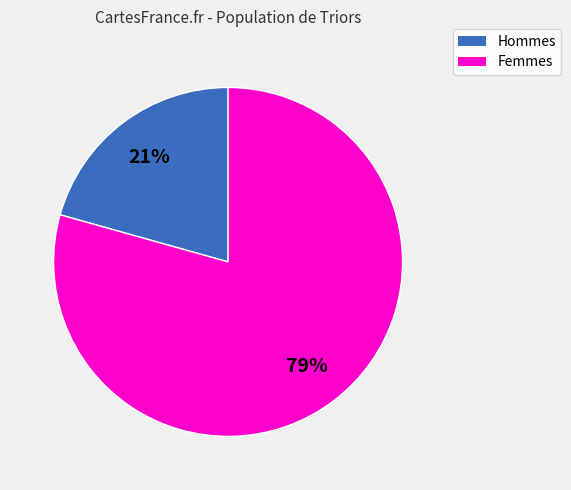

To the nearest percent, what is the average slice percentage?

50%